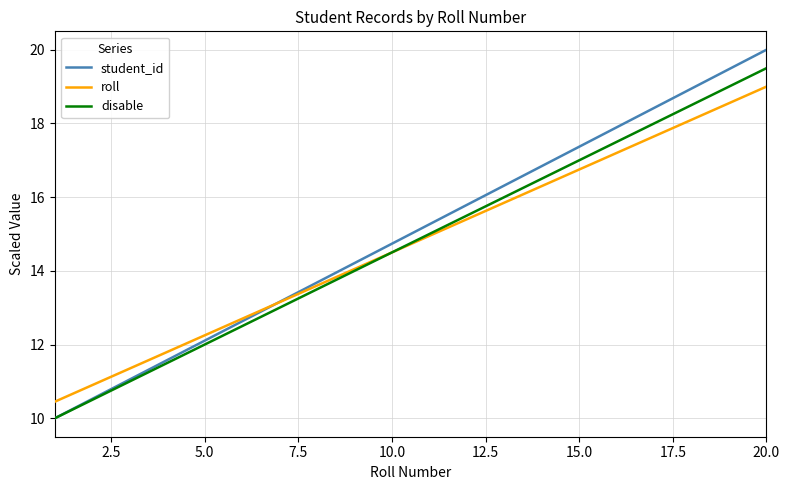

What is the highest value of the disable series?

19.5